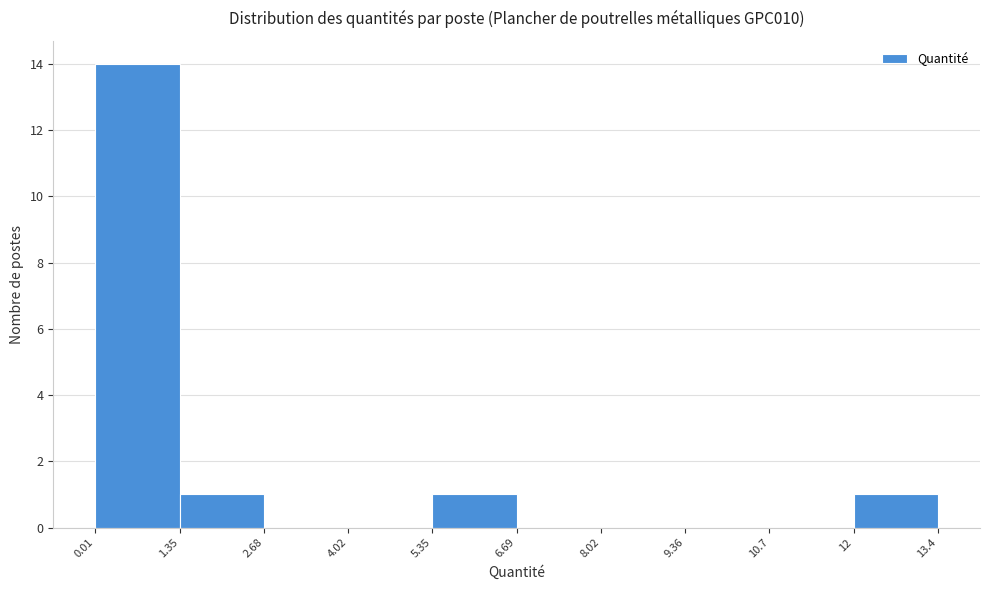

Reading left to right, transcribe this chart: for each bar, give the range it covers on the x-axis and its height. The values are not printed on the chart, so give them approximately, as read against the axis.

0.01 to 1.35: 14
1.35 to 2.68: 1
2.68 to 4.02: 0
4.02 to 5.35: 0
5.35 to 6.69: 1
6.69 to 8.02: 0
8.02 to 9.36: 0
9.36 to 10.7: 0
10.7 to 12: 0
12 to 13.4: 1